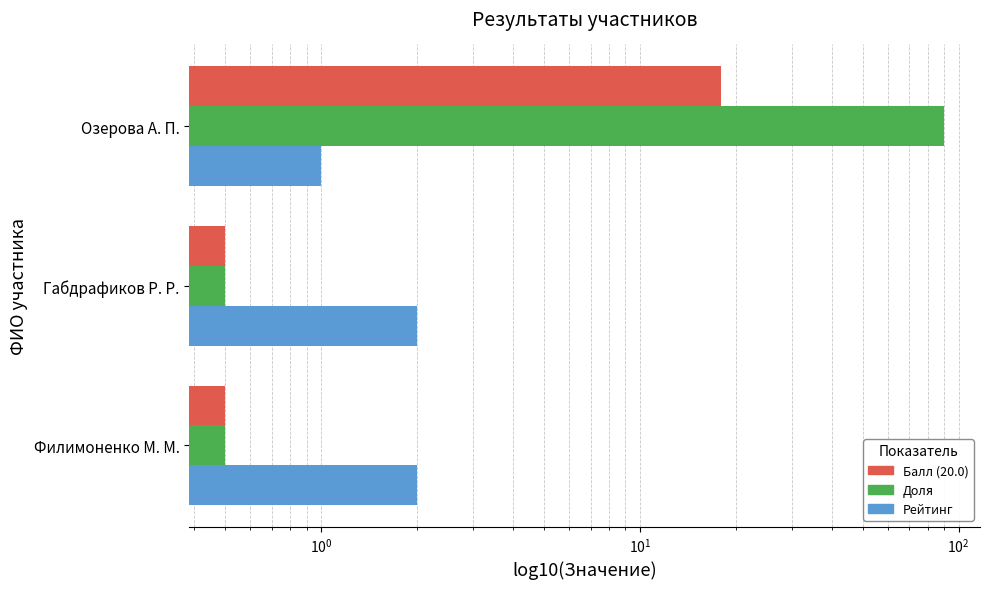

Is it true that Балл (20.0) equals 0.5 at Филимоненко М. М.?

True